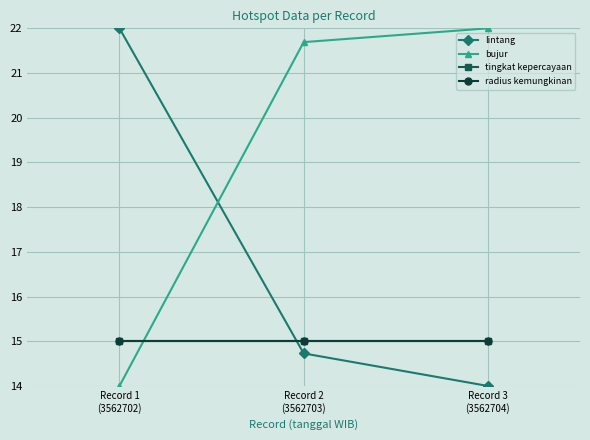

Rank the categories by tingkat kepercayaan value from highest to lowest.

Record 1
(3562702), Record 2
(3562703), Record 3
(3562704)